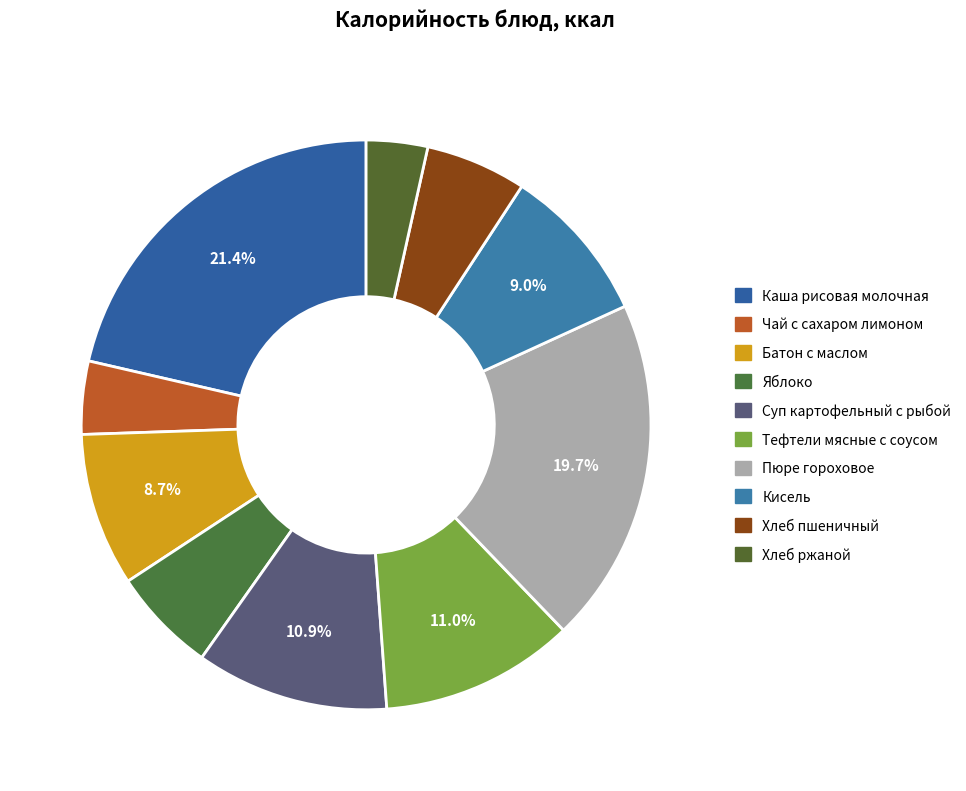

Which has a higher value, Тефтели мясные с соусом or Пюре гороховое?

Пюре гороховое